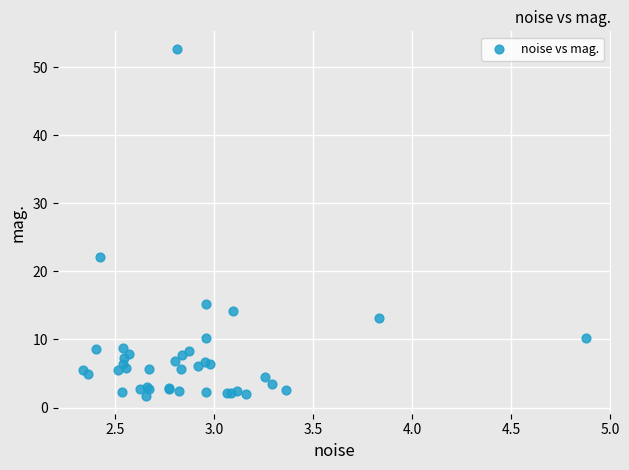

What Y value in the scatter plot is closest to 27?

22.1